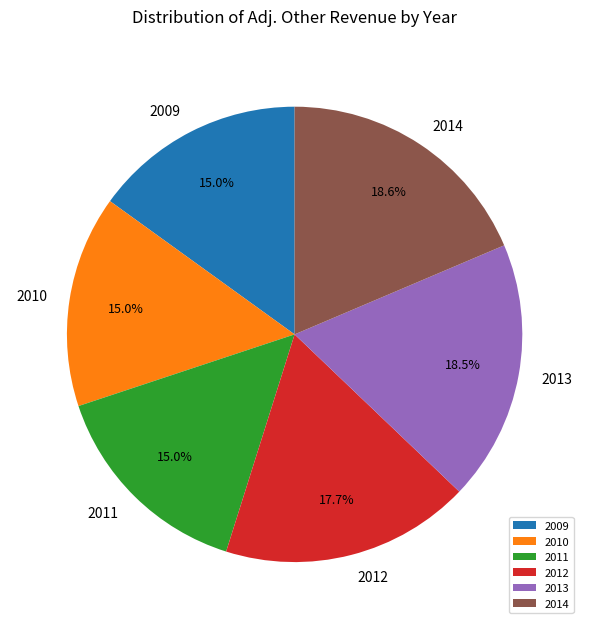

To the nearest percent, what is the difference between the 2009 and 2012 slice percentages?

3%